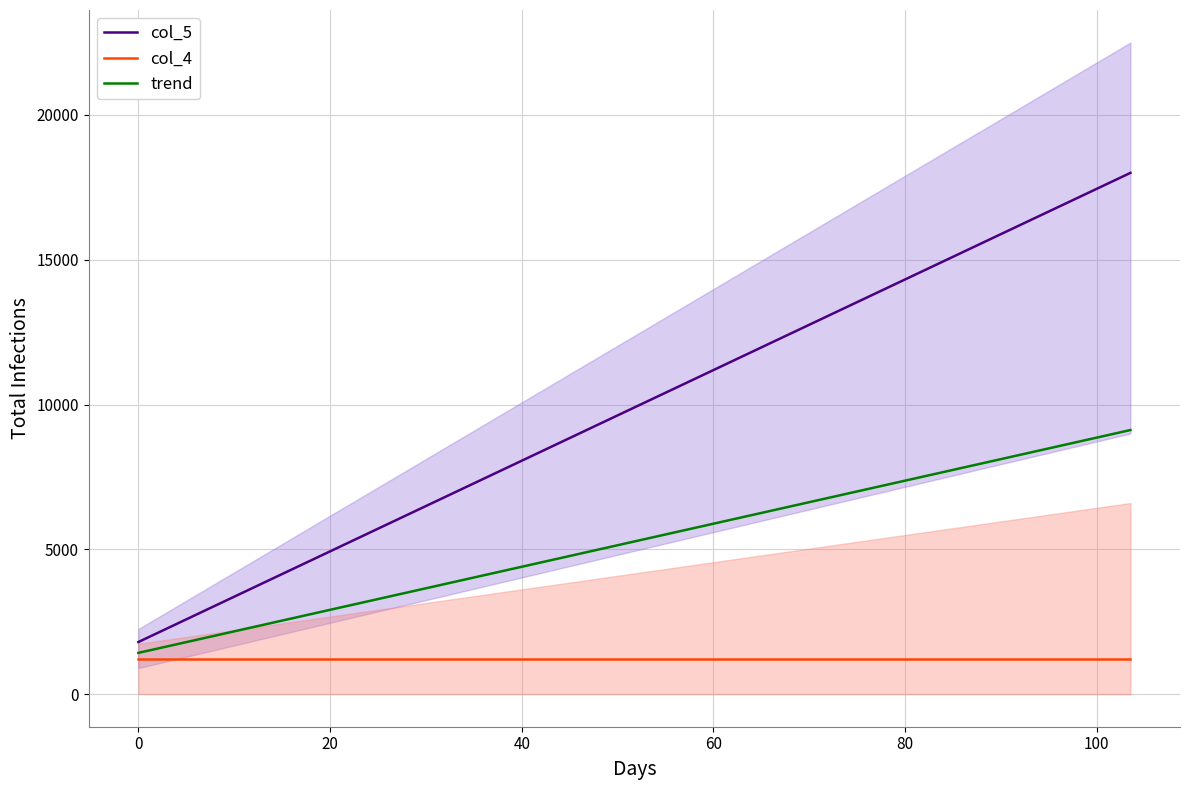

What is the maximum value for trend?

9120